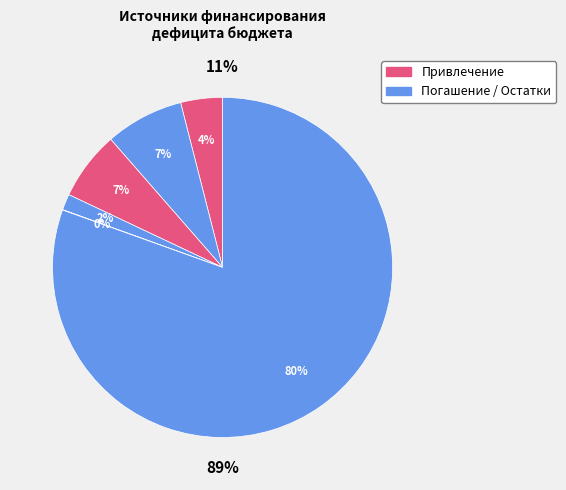

Count the number of slices in the pie.

6